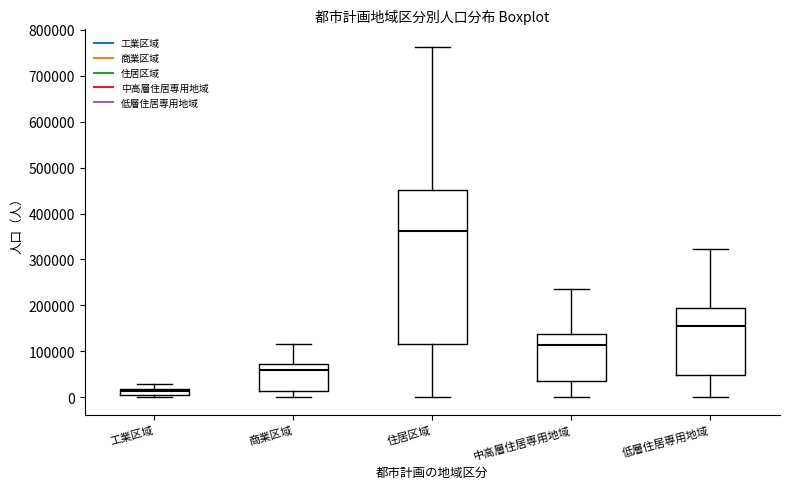

Which box is the tallest, from its lower edge to its upper edge?

住居区域